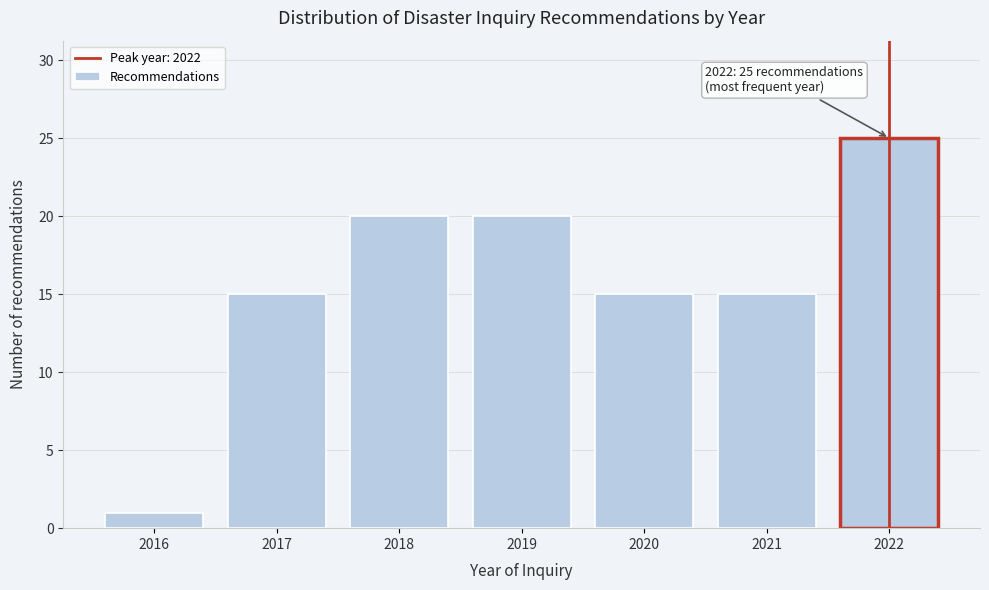

Reading left to right, what are all the values shown in this chart?

1	15	20	20	15	15	25